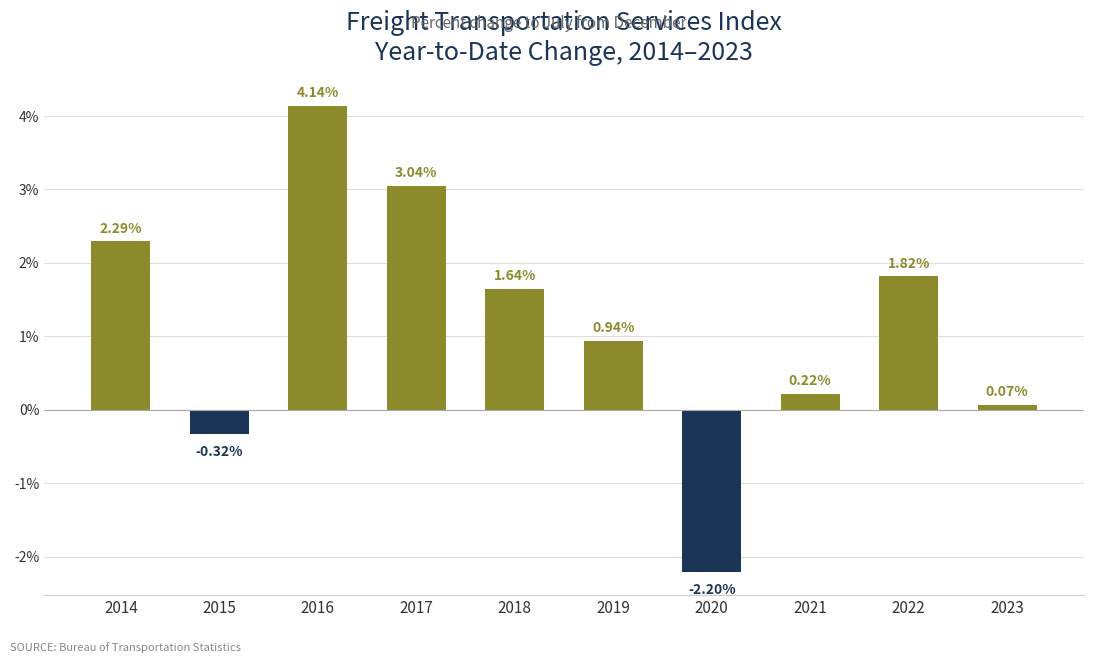

Are the bars grouped side by side (vs. stacked)?

No